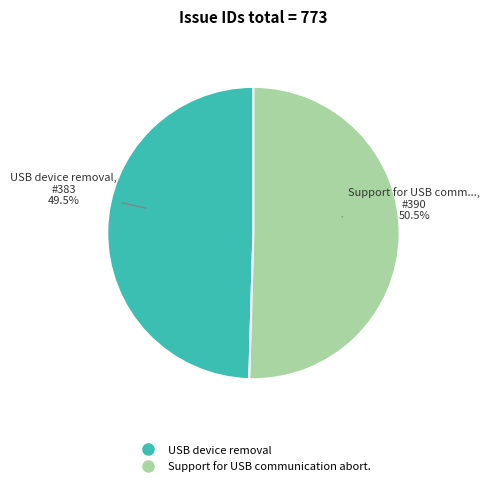

How many slices are in this pie chart?

2